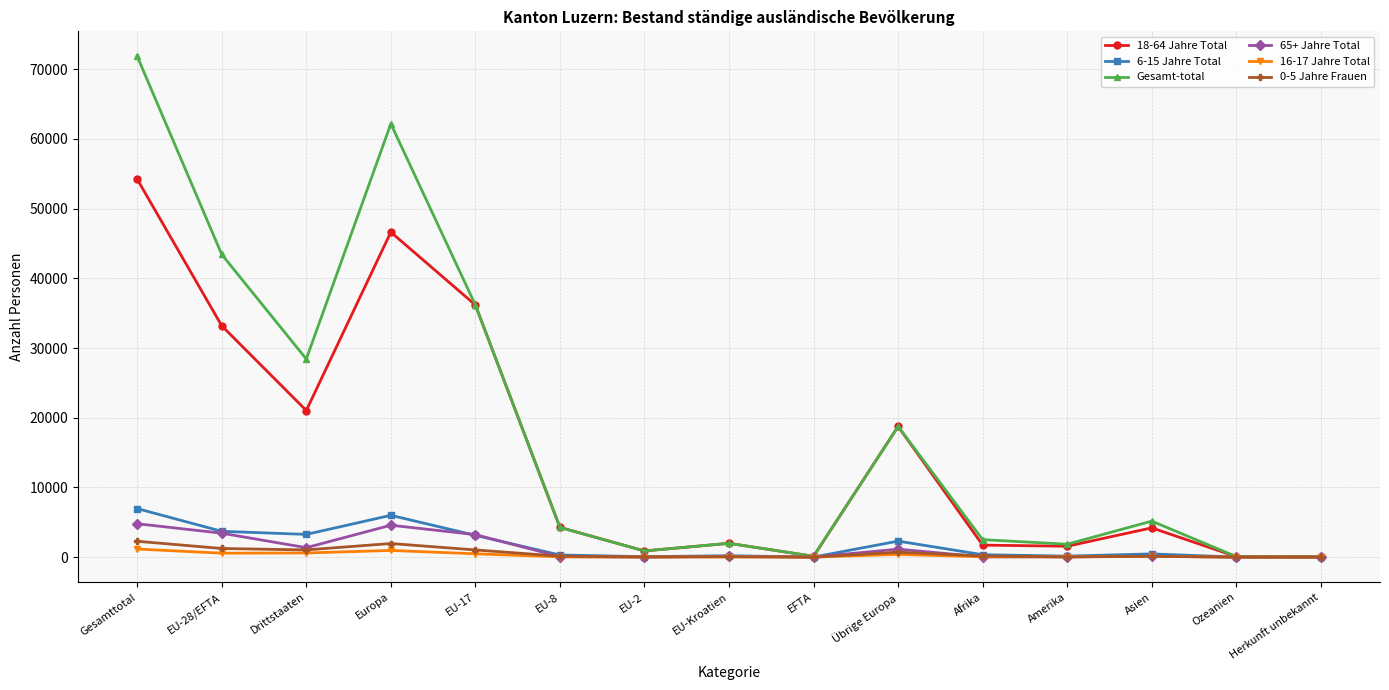

Which series has the widest spread of values?

Gesamt-total